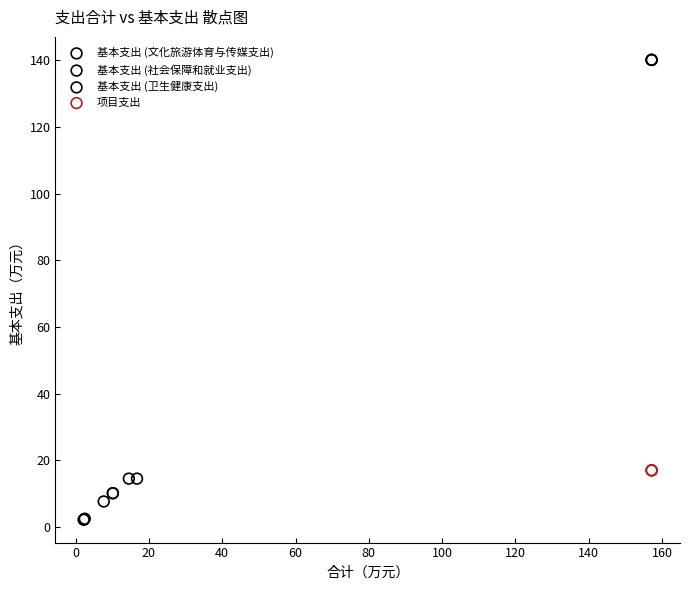

Which series reaches the maximum Y coordinate?

基本支出 (文化旅游体育与传媒支出)